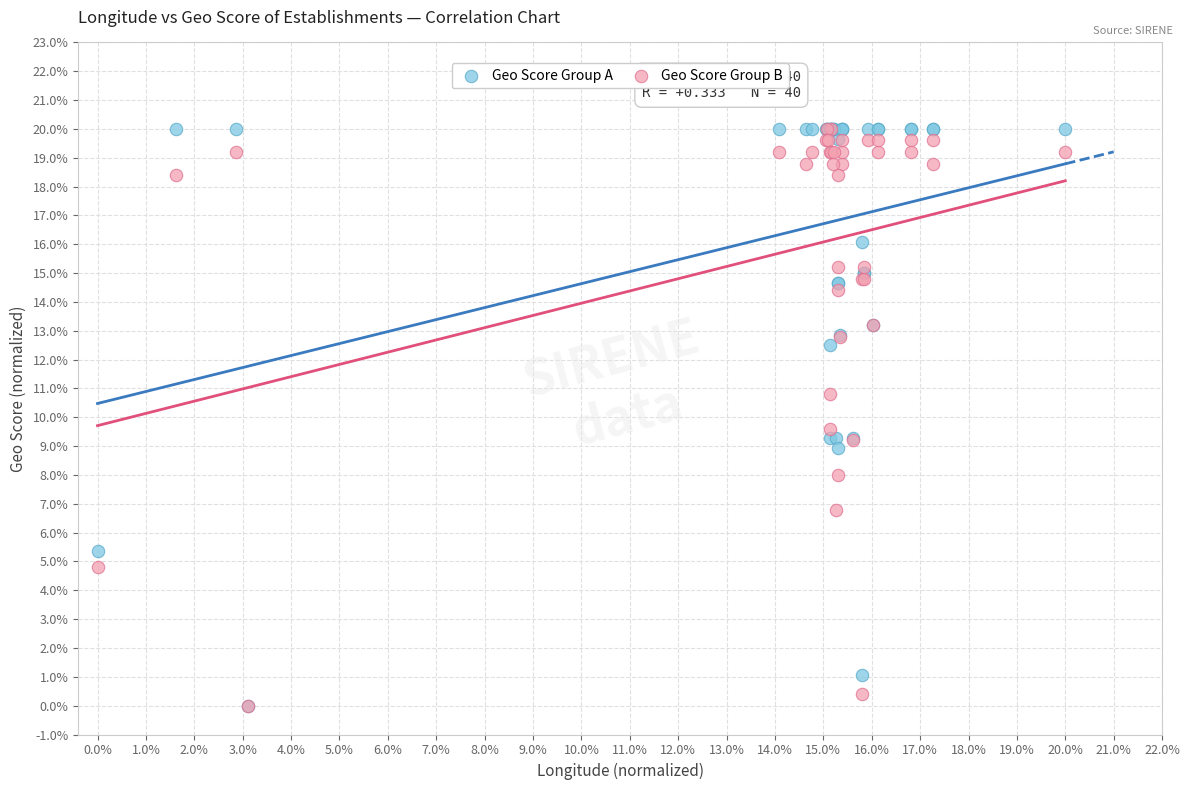

What are all the series names shown in the legend?

Geo Score Group A, Geo Score Group B